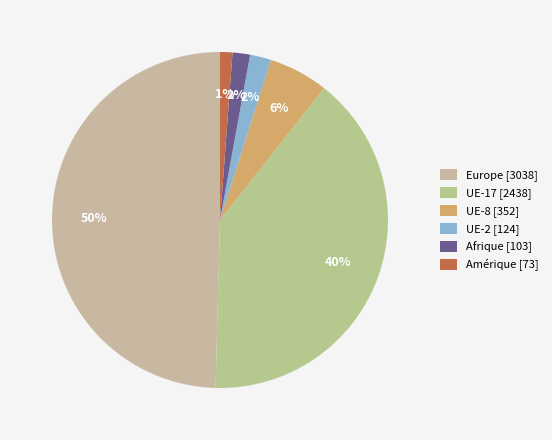

Count the number of slices in the pie.

6